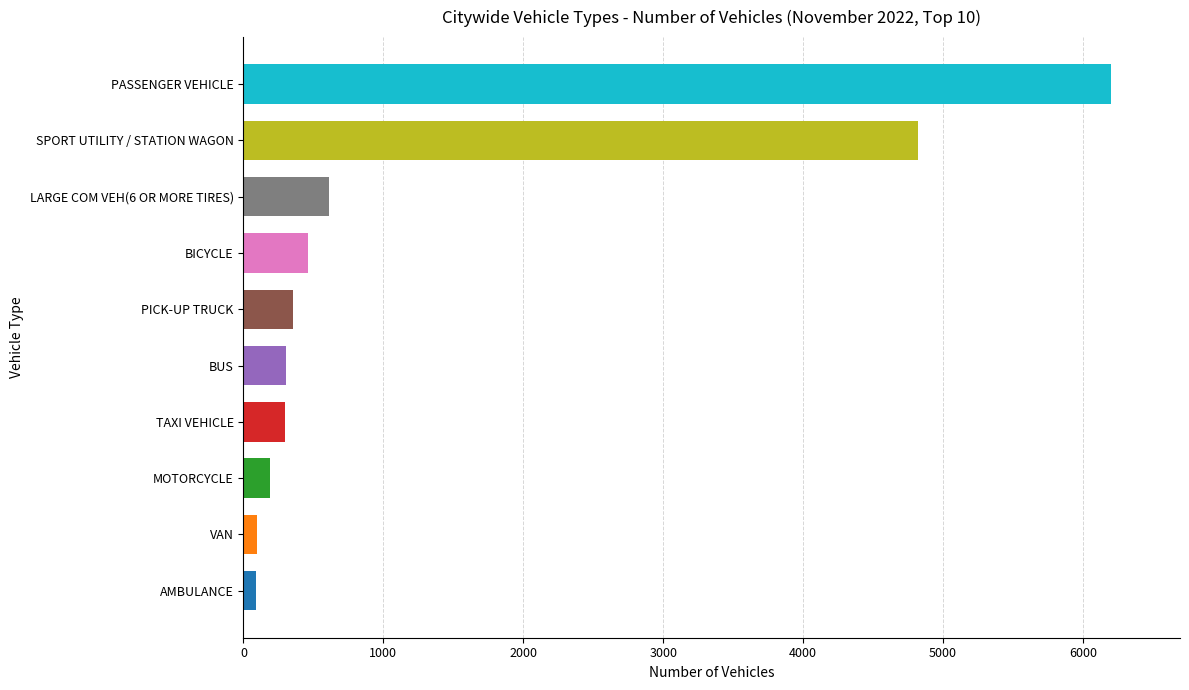

True or false: the data shows 460 at BICYCLE.

True